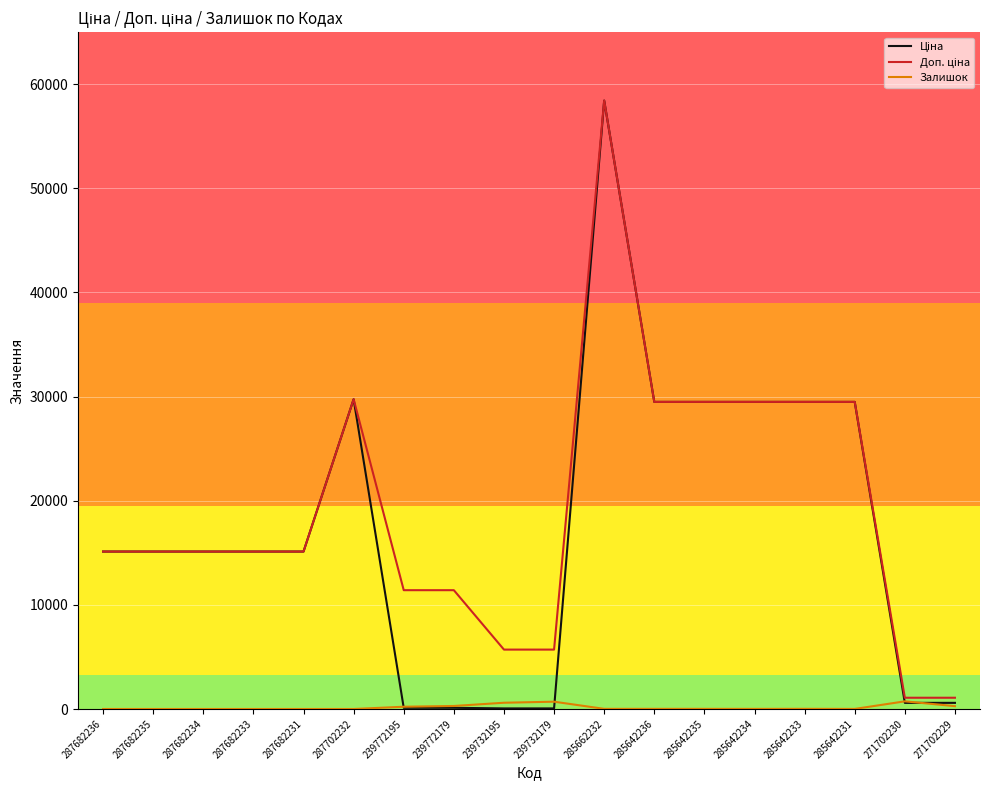

At which category is the sum across all series the highest?

285662232